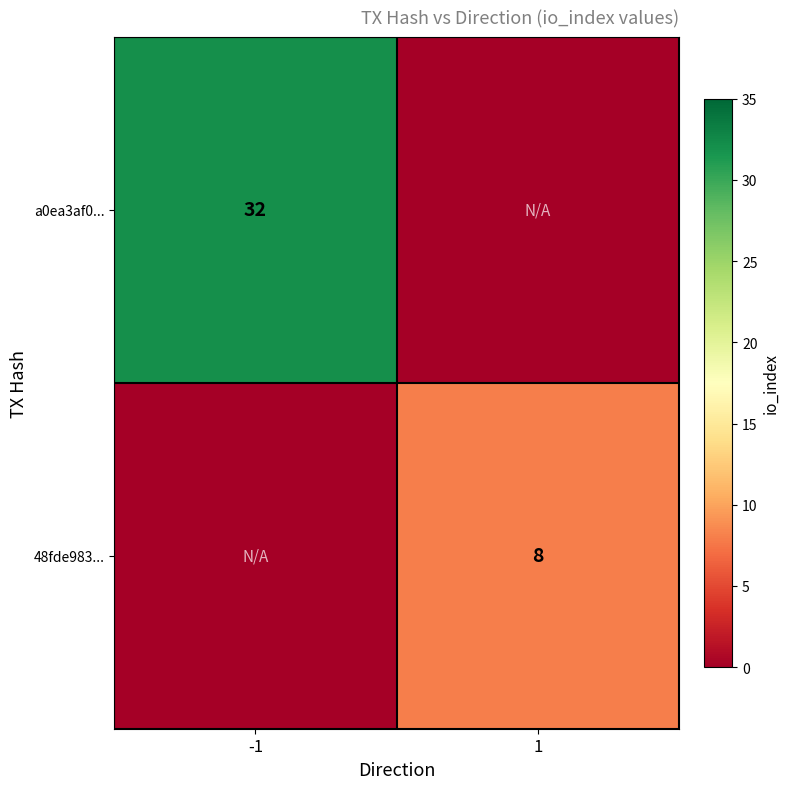

True or false: 48fde983... has a value of 8 at 1.

True